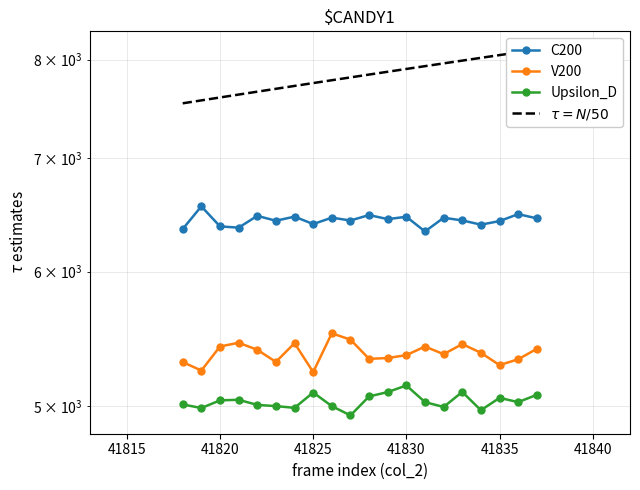

Reading right to left, extract all data points from this chart.

C200: 6450	6487	6426	6395	6432	6455	6336	6464	6443	6479	6431	6456	6400	6465	6429	6472	6369	6380	6556	6357
V200: 5403	5327	5285	5374	5438	5364	5420	5357	5336	5330	5471	5518	5235	5445	5308	5396	5448	5420	5246	5307
Upsilon_D: 5076	5026	5055	4971	5096	4993	5026	5141	5095	5065	4936	4999	5092	4987	4999	5007	5042	5038	4986	5010
$\tau = N/50$: 8110	8080	8050	8020	7990	7960	7930	7900	7870	7840	7810	7780	7750	7720	7690	7660	7630	7600	7570	7540